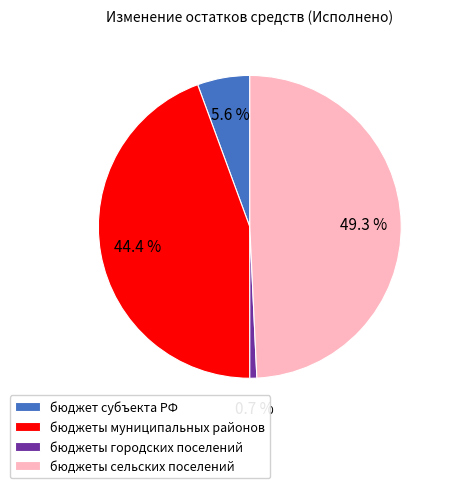

To the nearest percent, what is the difference between the бюджеты городских поселений and бюджеты сельских поселений slice percentages?

49%